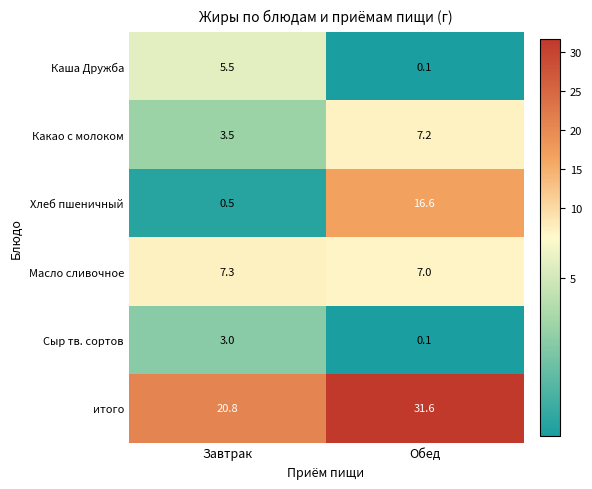

At which label does Сыр тв. сортов reach its minimum?

Обед